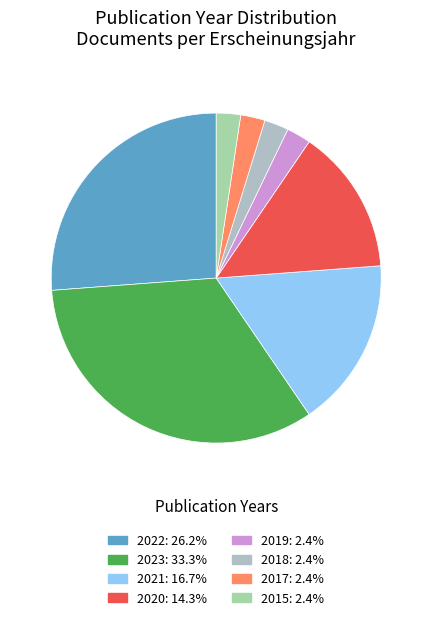

Does 2020 account for over 50% of the chart?

No